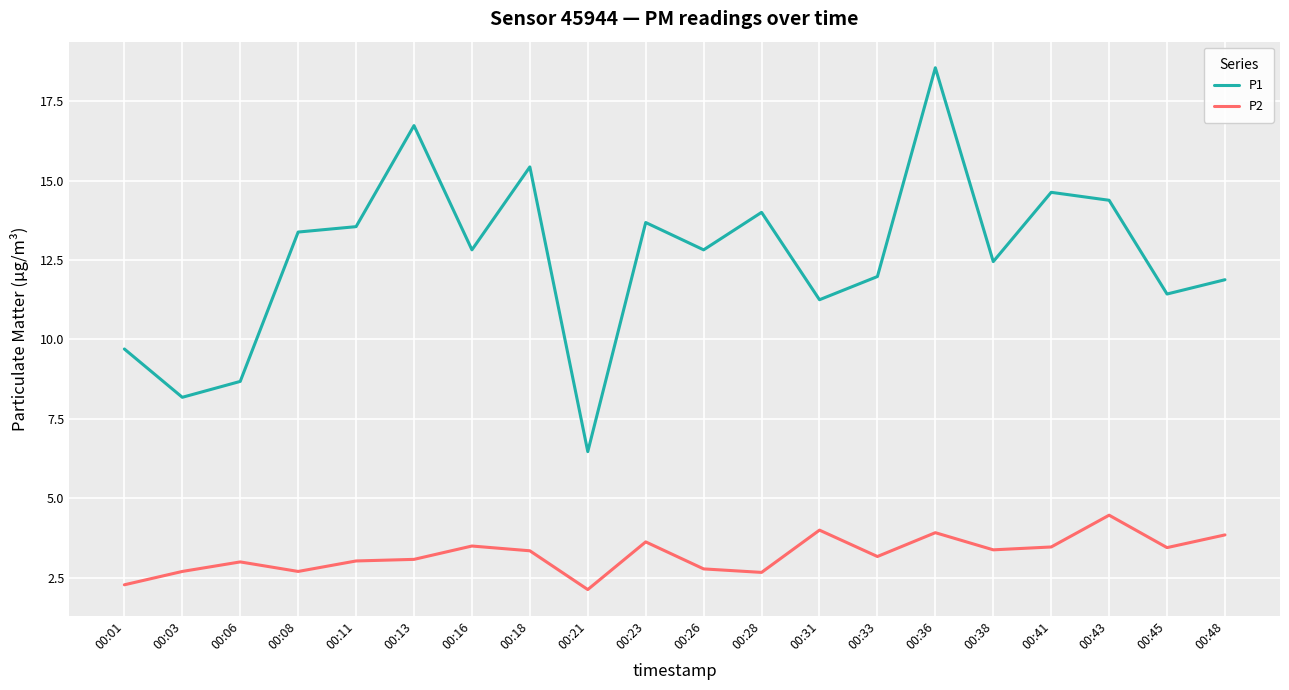

At 00:23, list the series in order from largest to smallest.

P1, P2